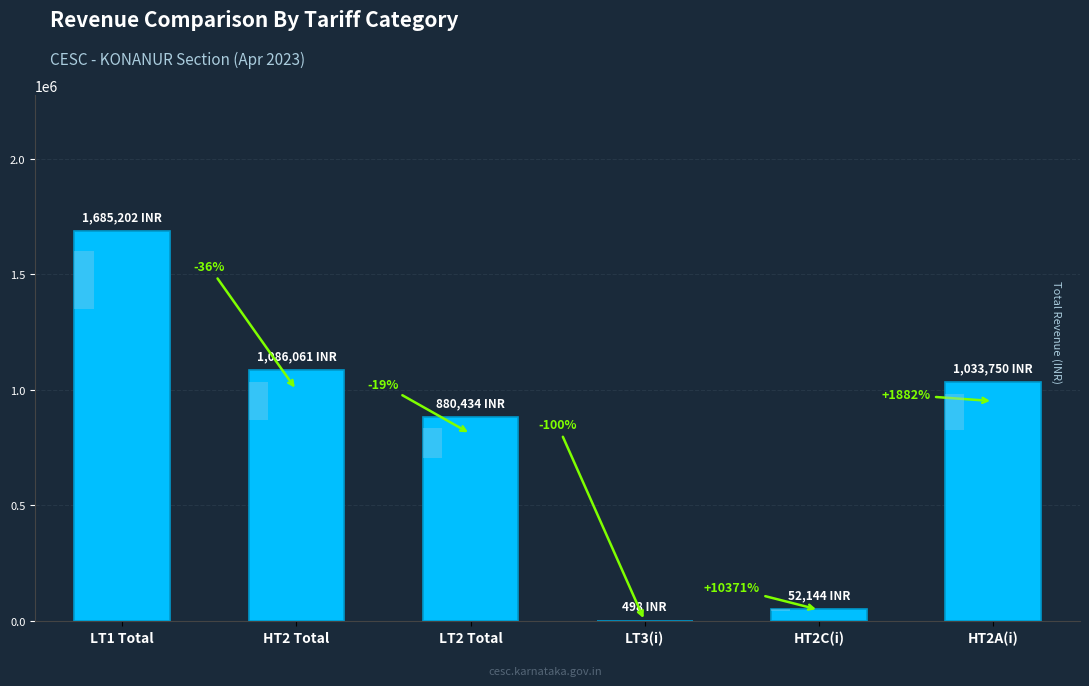

Is it true that the value at LT3(i) is 701.8?

False